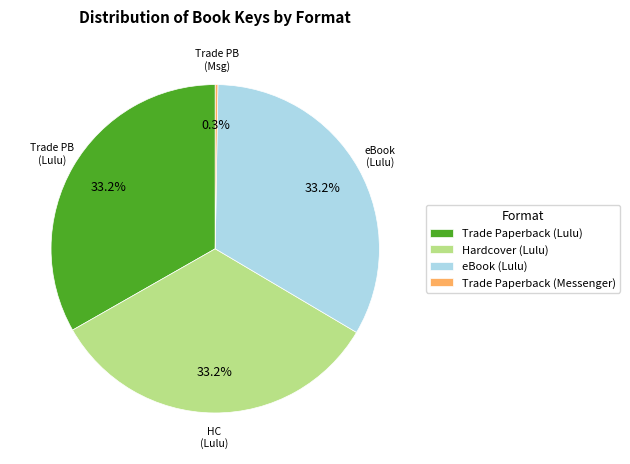

How much of the chart is everything except Trade Paperback (Lulu)?

66.8%